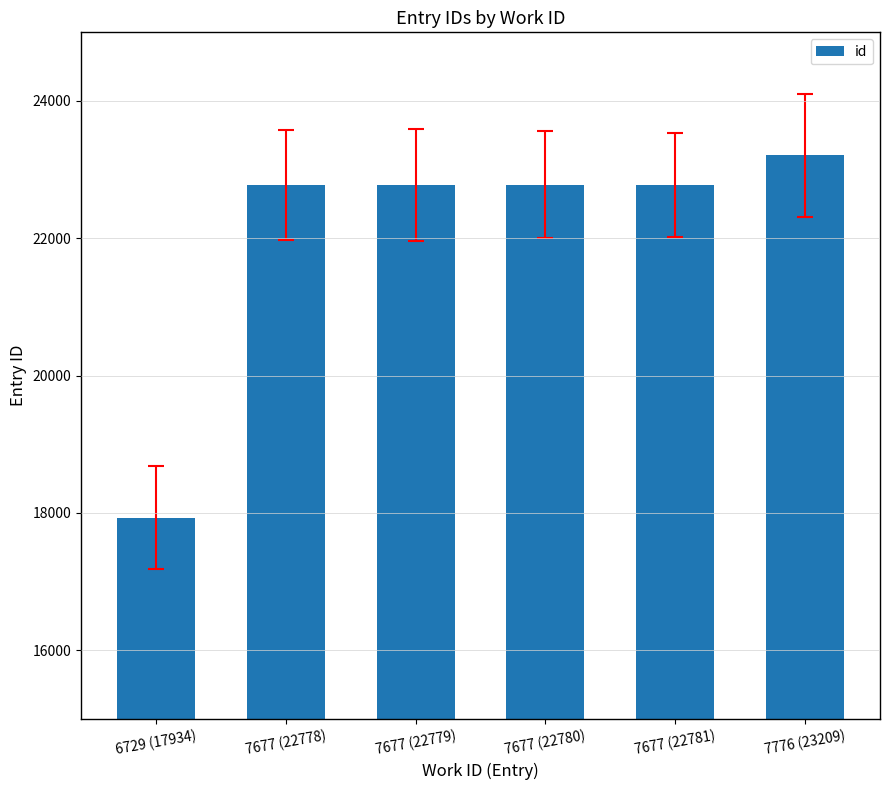

At which category does the chart reach its minimum across all series?

6729 (17934)